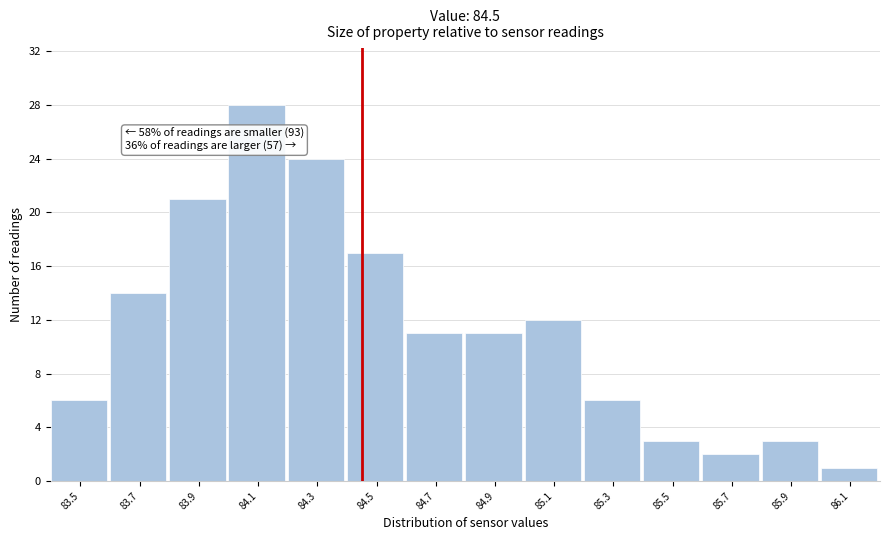

Reading right to left, list all the values displayed in this chart.

1	3	2	3	6	12	11	11	17	24	28	21	14	6